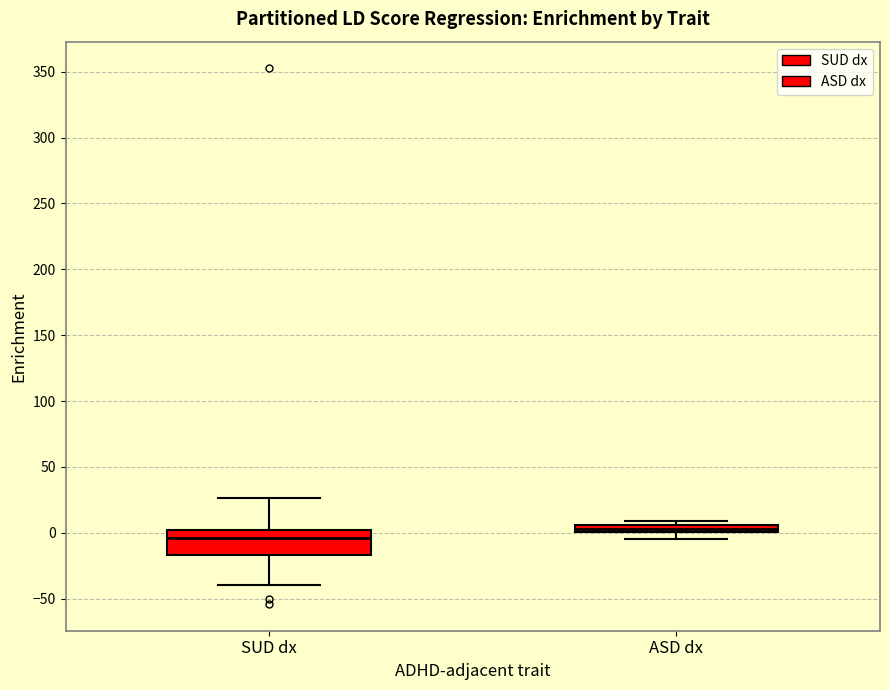

Which box has the lowest median line?

SUD dx